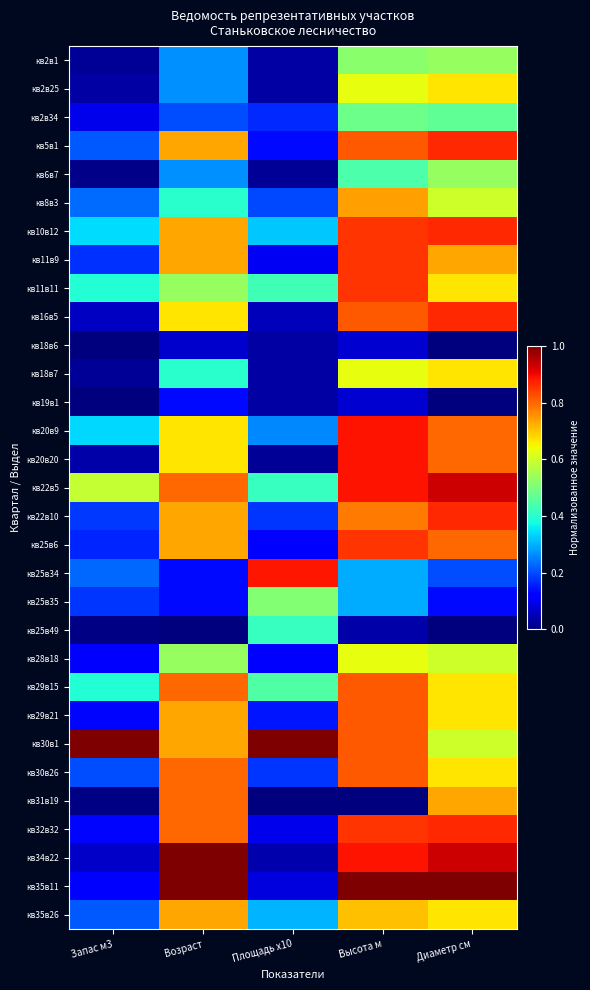

What is the difference between the highest and lowest values at Диаметр см?

1.0